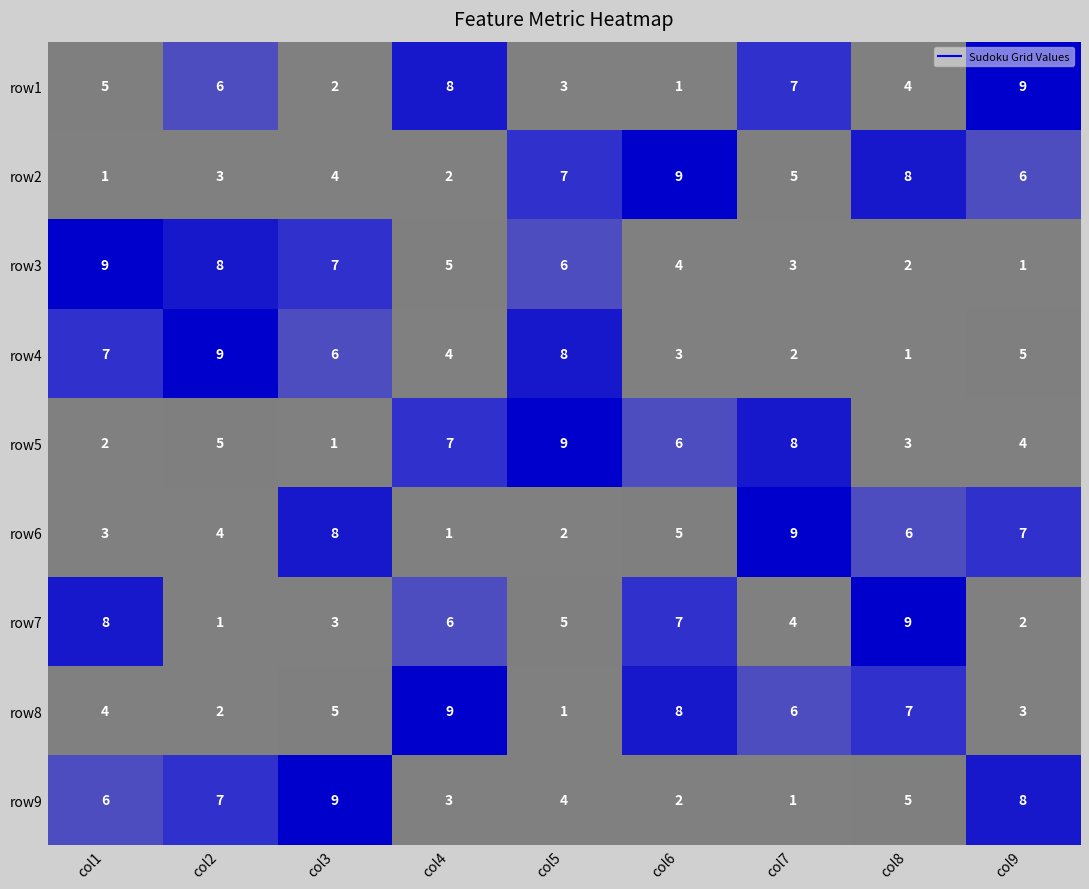

What is the greatest value displayed?

9